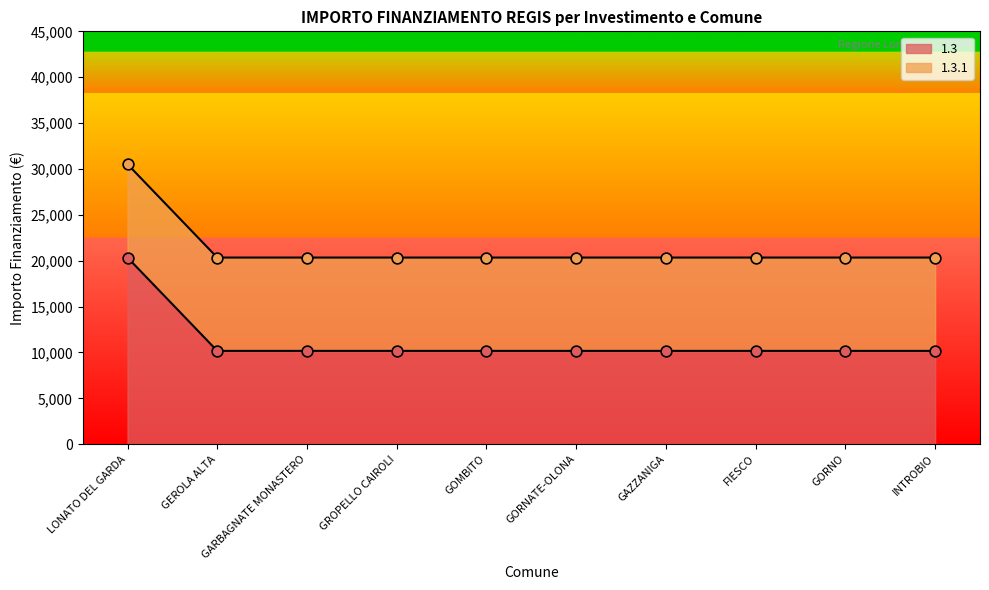

The value of 1.3 at GORNATE-OLONA is 10172. True or false?

True